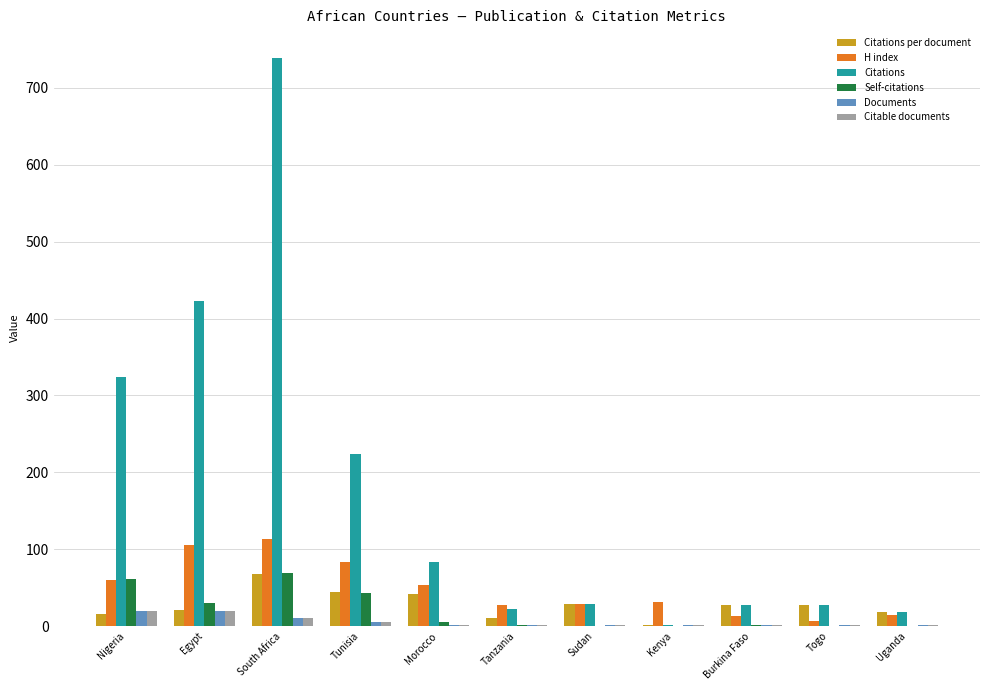

Is the value of Citations at Uganda greater than the value of Self-citations at Burkina Faso?

Yes